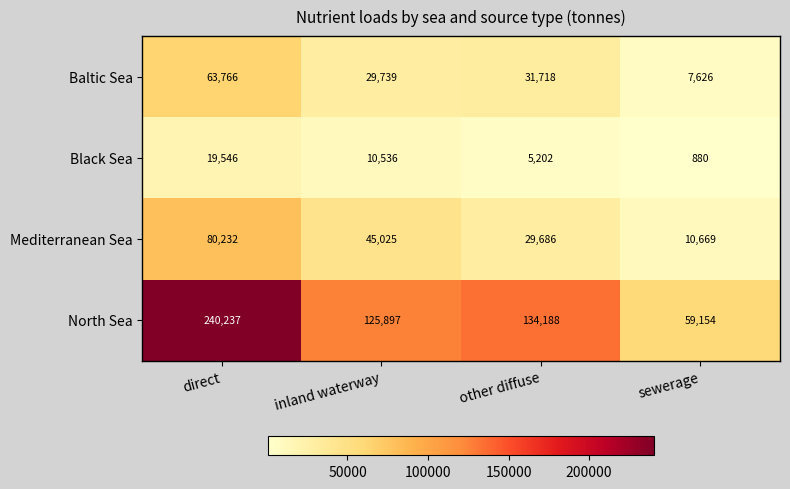

Read the North Sea value at direct, to the nearest 100.

240200